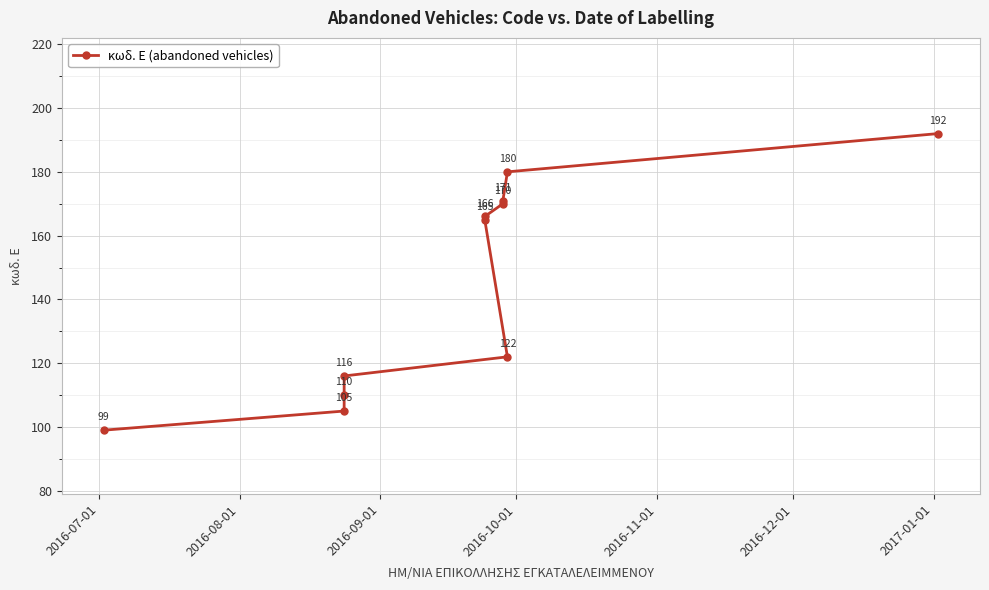

What is the sum of all values?

1596